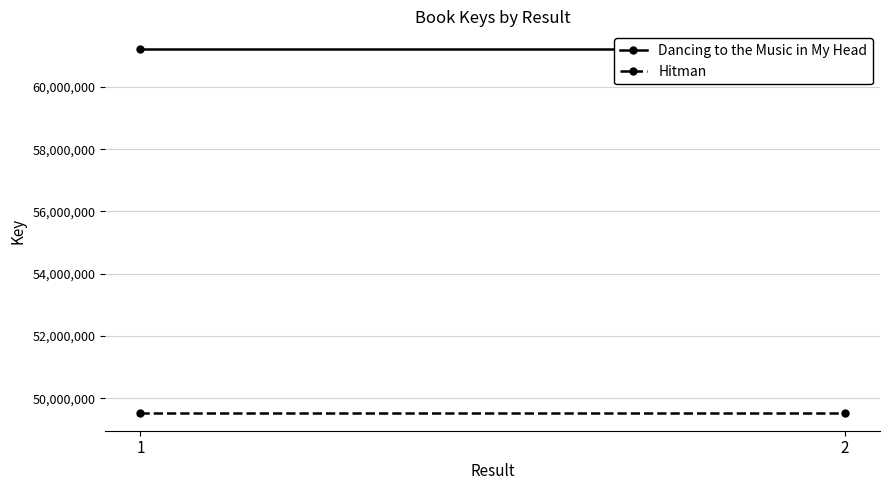

Which has a higher value, 2 or 1?

2